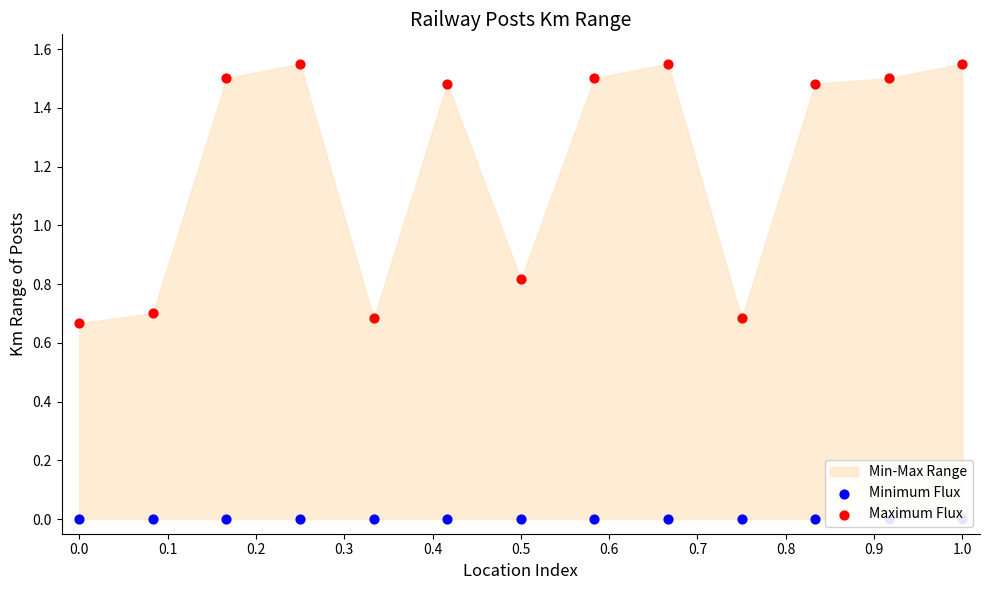

At how many categories does at least one series exceed 0?

13